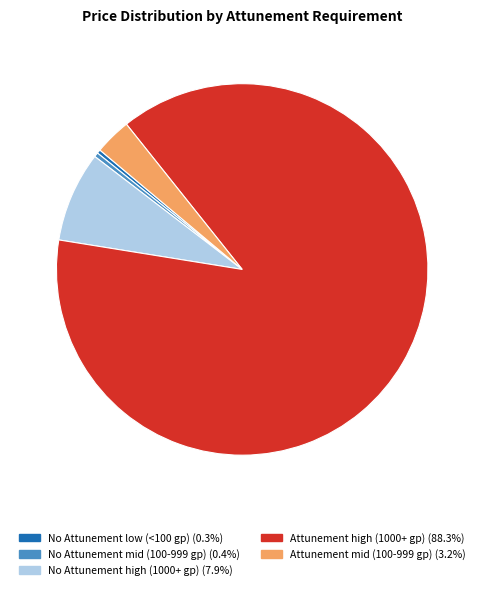

Is there a majority slice in this chart?

Yes